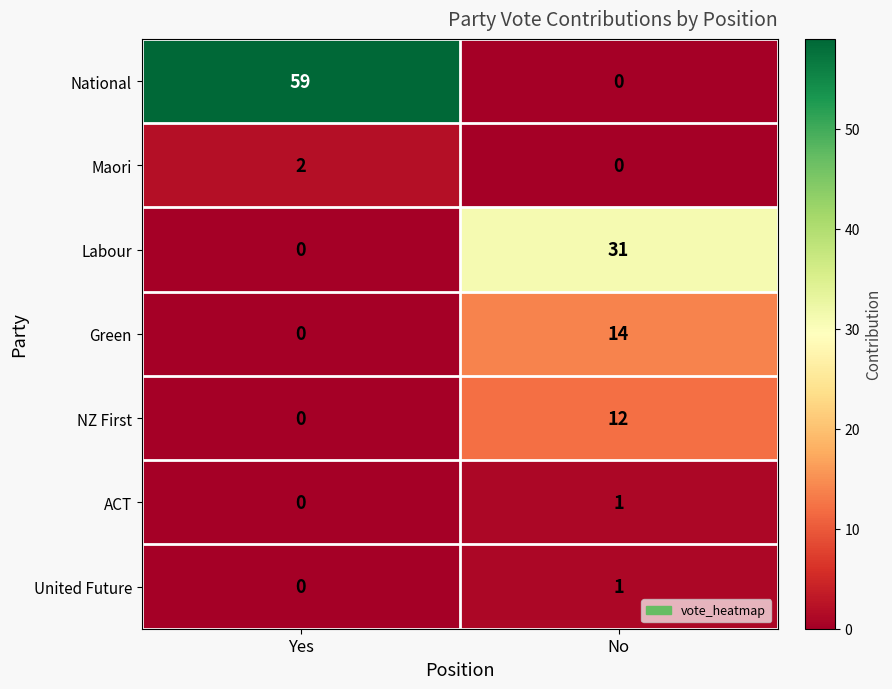

Where is ACT nearest to the value 0?

Yes